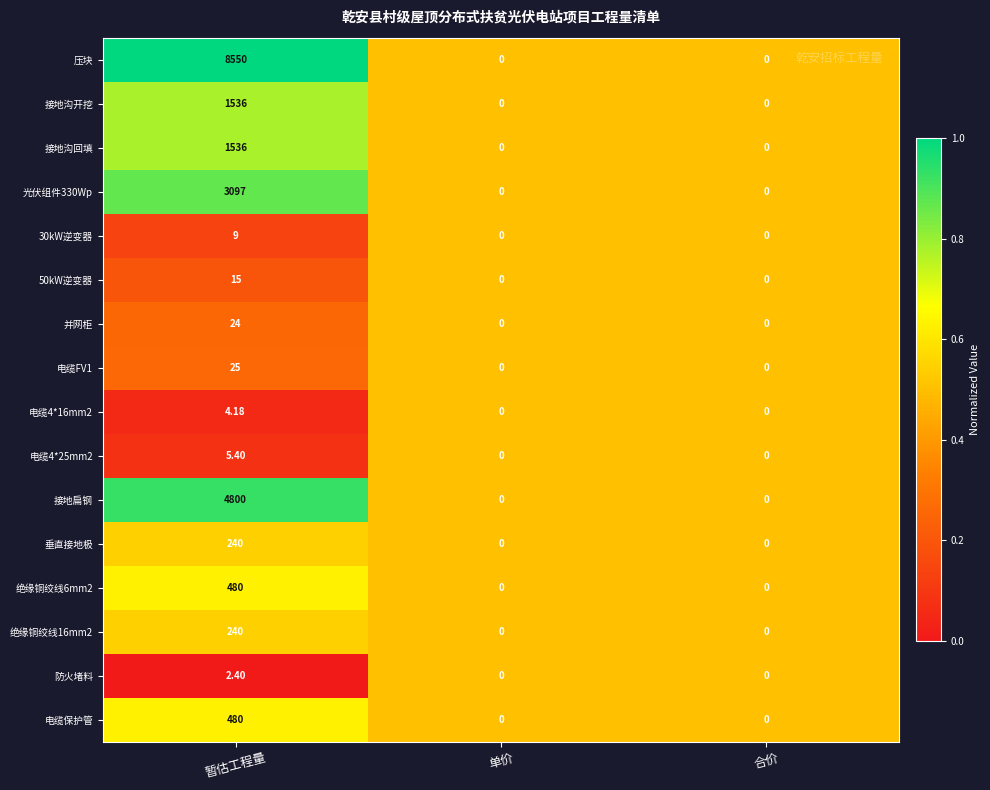

At which category does the chart reach its peak across all series?

暂估工程量